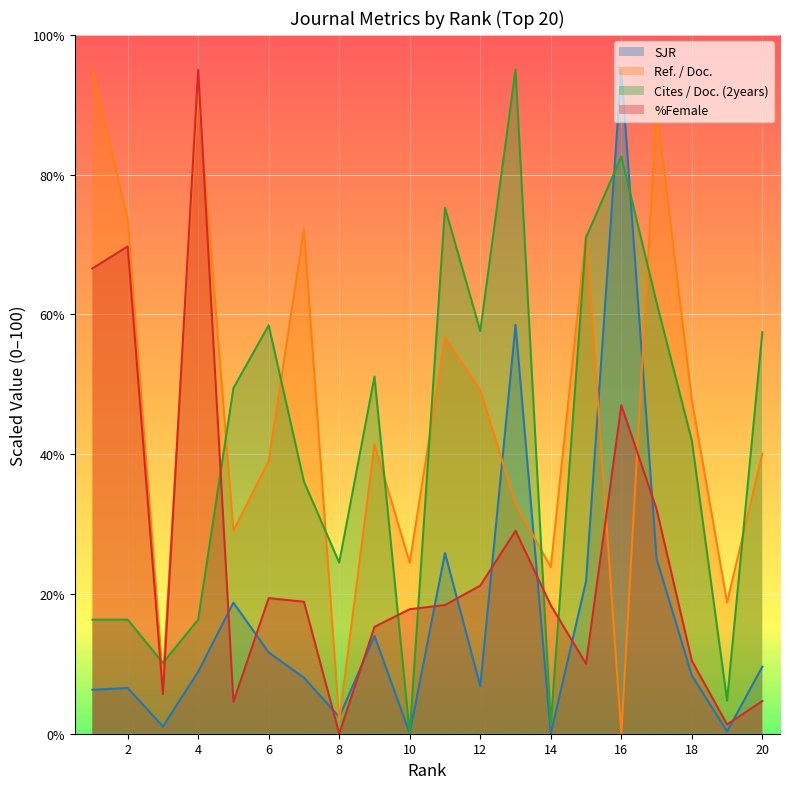

What is the value of the %Female point at the 12th from the left?

21.2